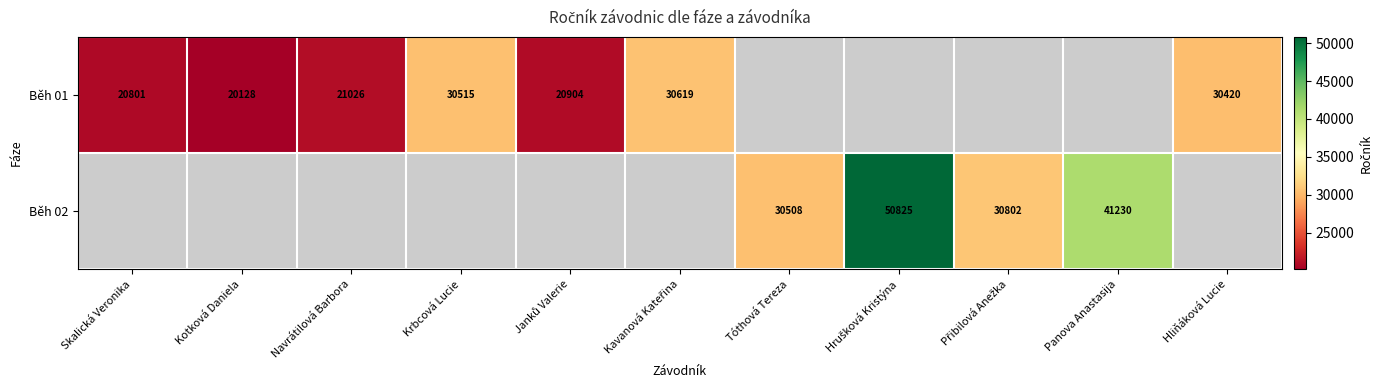

How many data points does each series have?

11